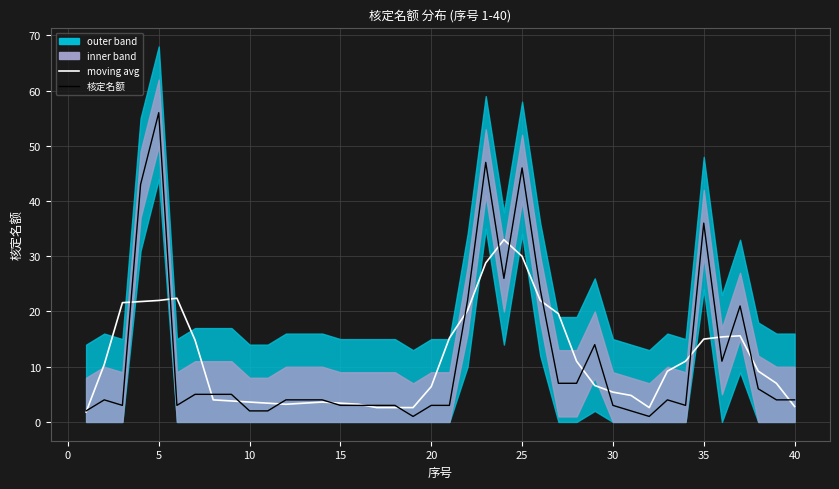

True or false: 核定名额 and moving avg cross at least once.

True